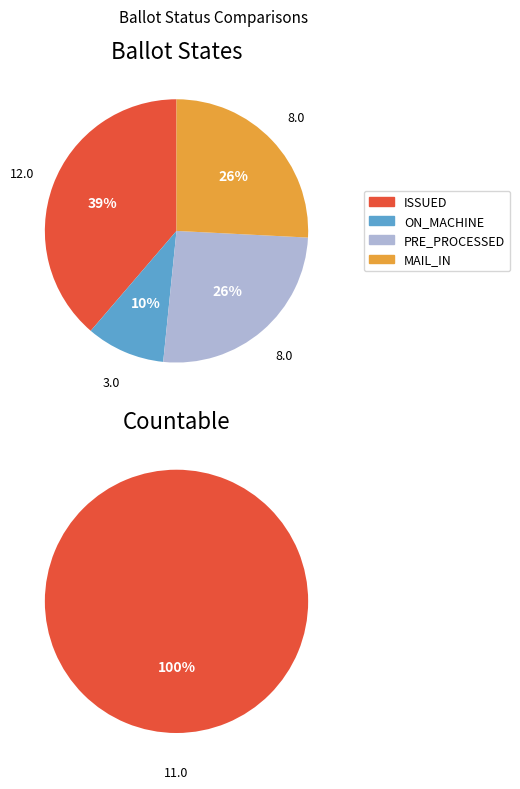

Is there a majority slice in this chart?

No